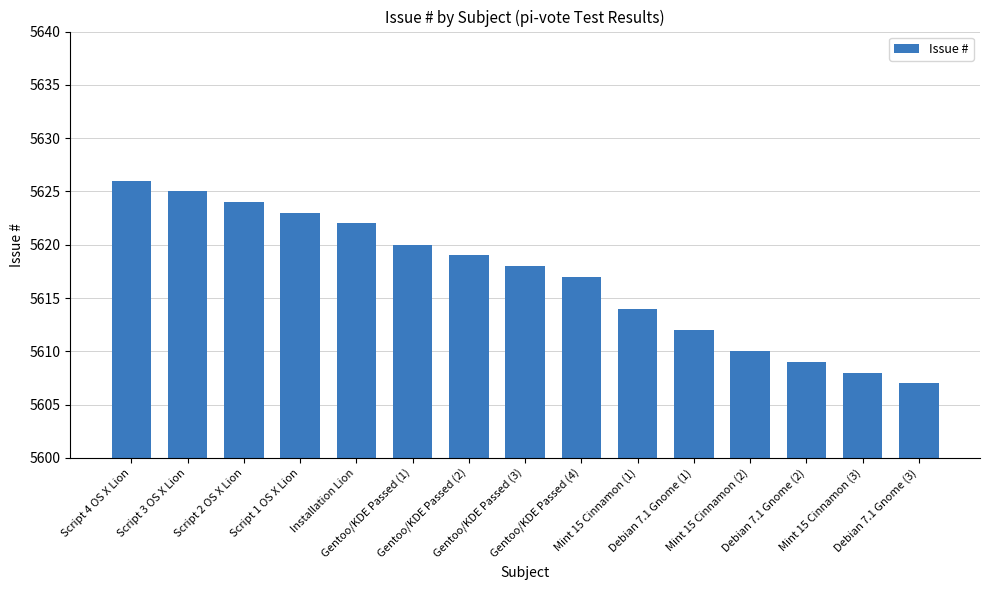

True or false: the data shows 5612 at Debian 7.1 Gnome (1).

True